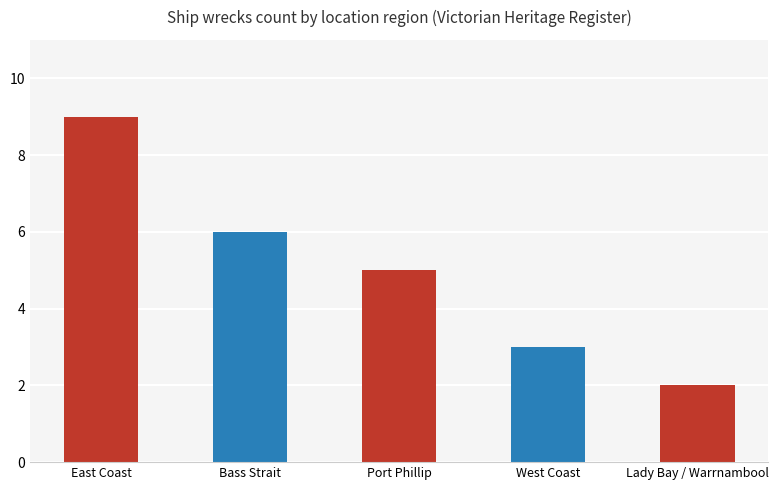

What is the ratio of the value at West Coast to the value at Bass Strait?

0.5